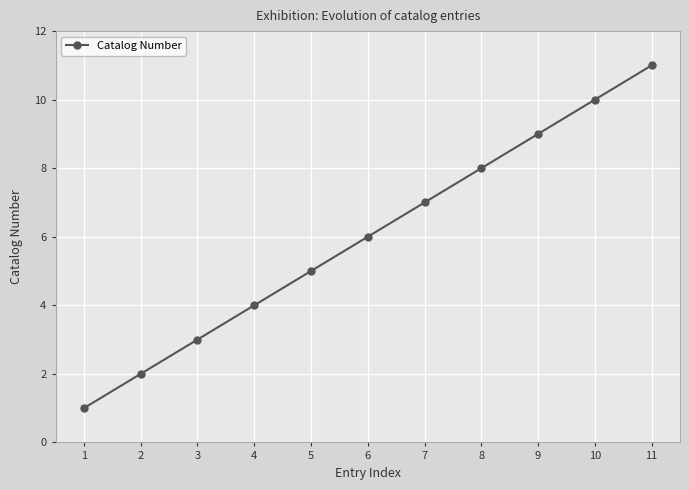

How many values are between 3 and 9?

7